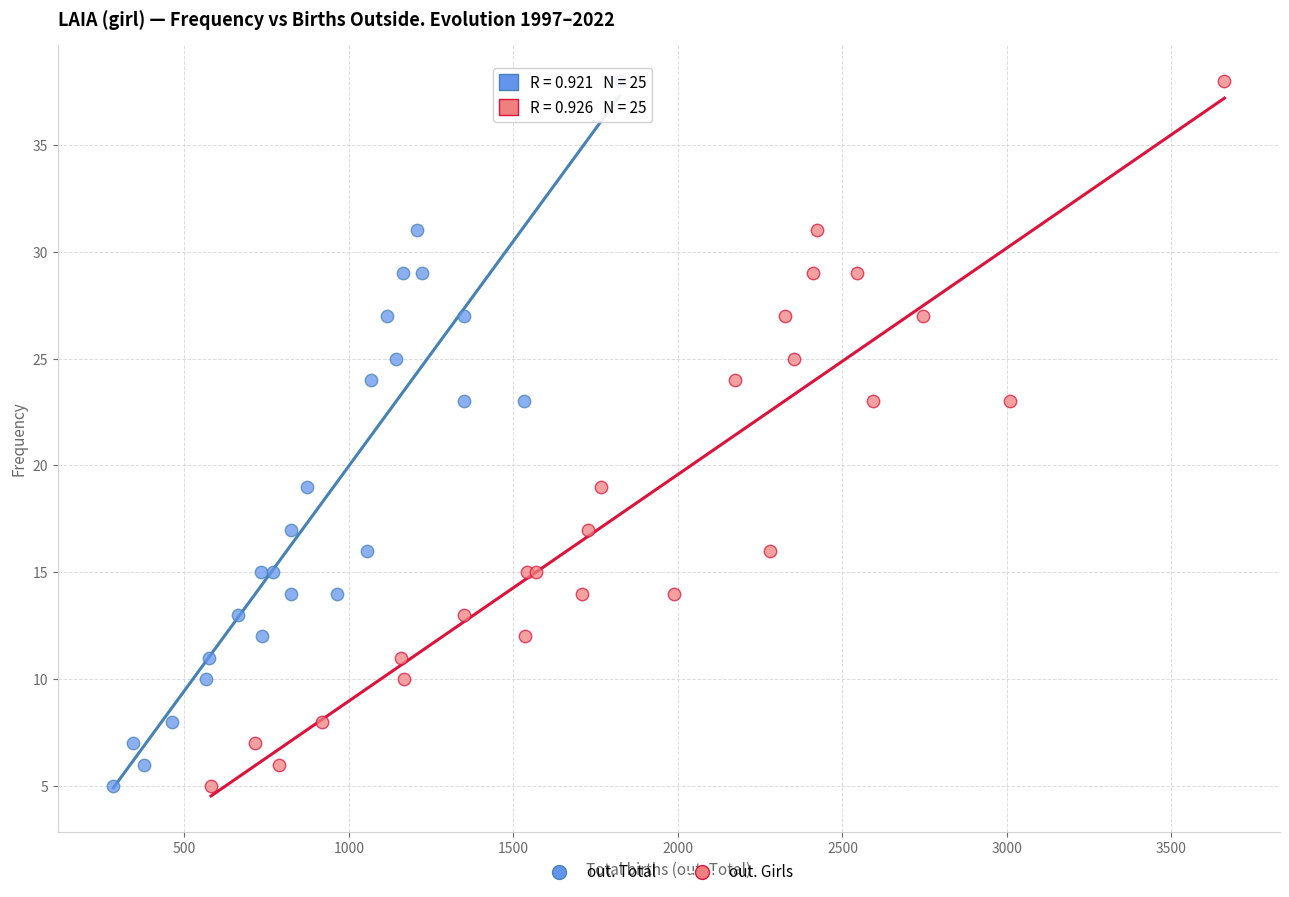

What are all the series names shown in the legend?

out. Total, out. Girls